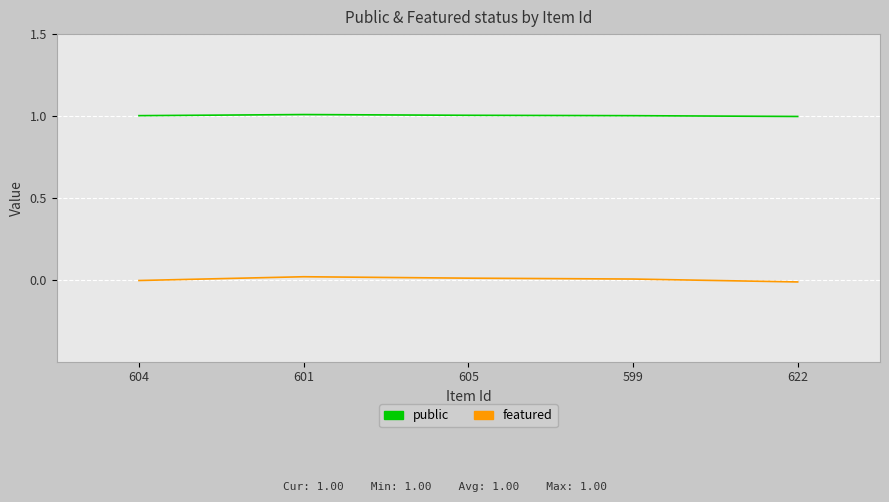

At which category is the sum across all series the highest?

601